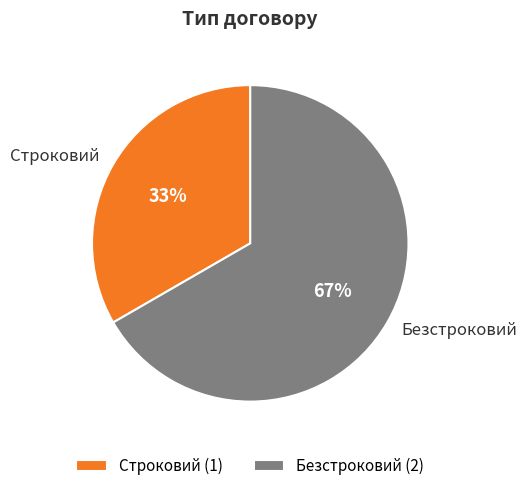

To the nearest percent, what is the combined percentage of Строковий and Безстроковий?

100%